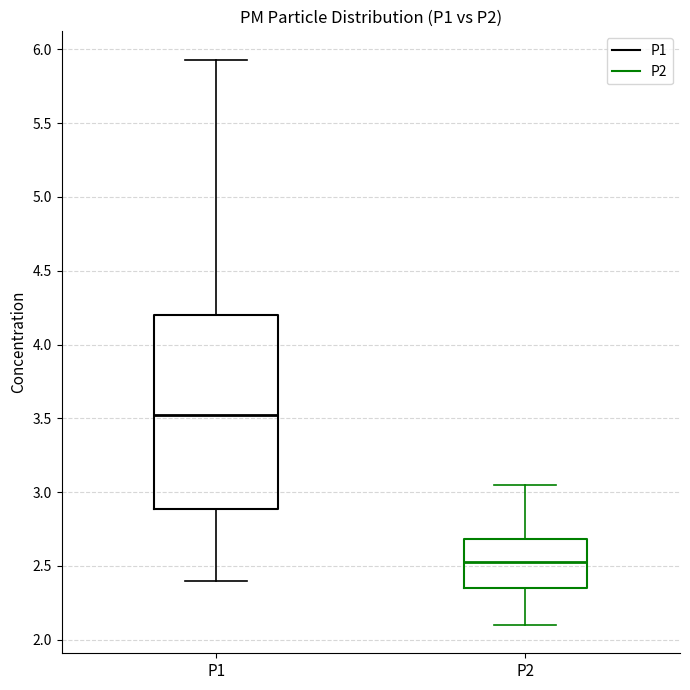

Comparing the boxes themselves (not the whiskers), which one is the tallest?

P1